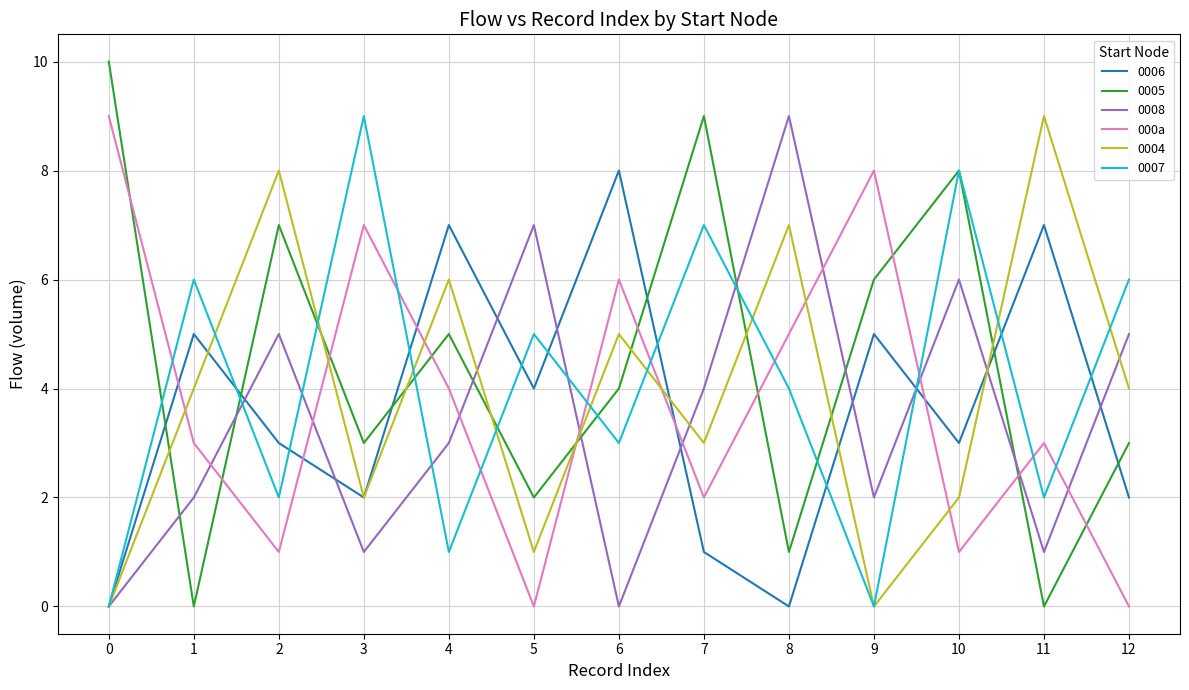

Which series has the widest spread of values?

0005